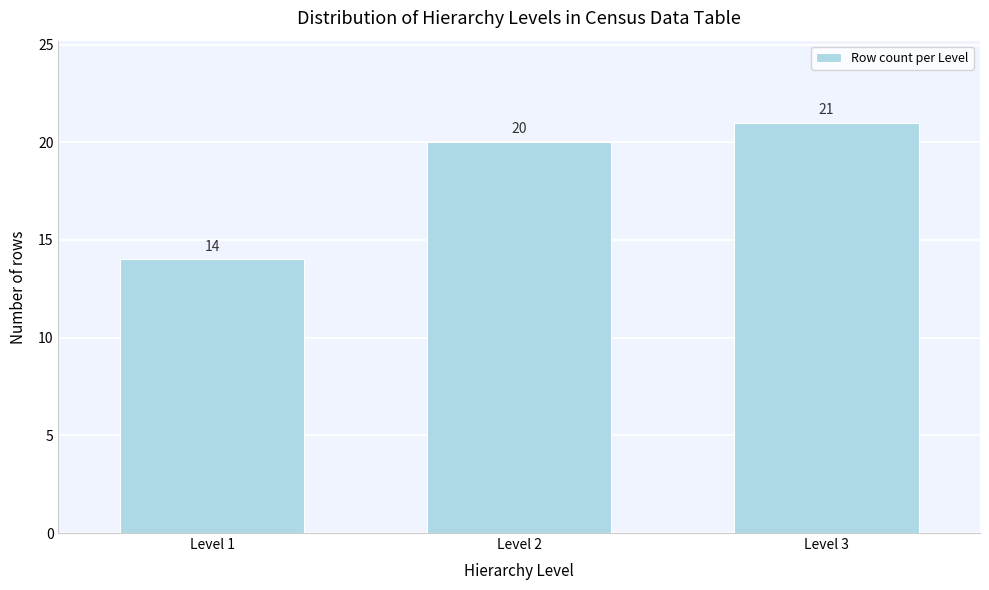

Reading right to left, list all the values displayed in this chart.

21	20	14